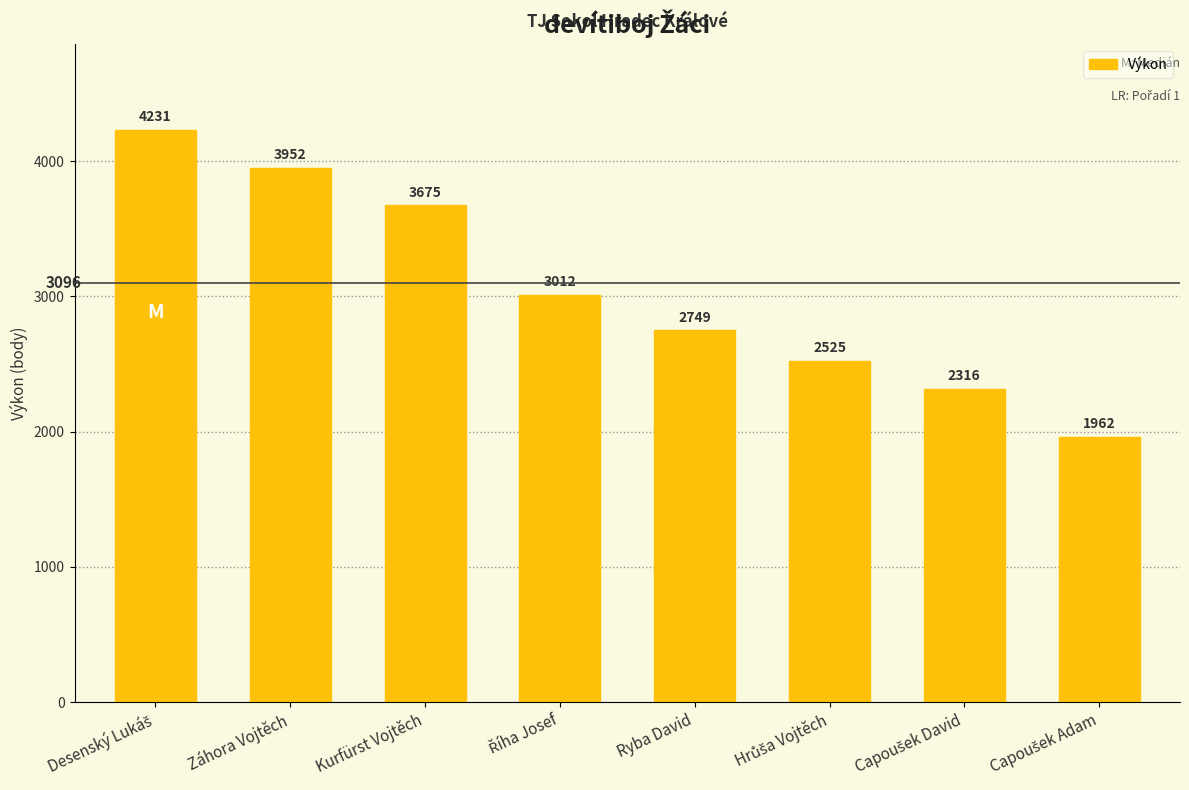

What is the maximum value shown in the chart?

4231